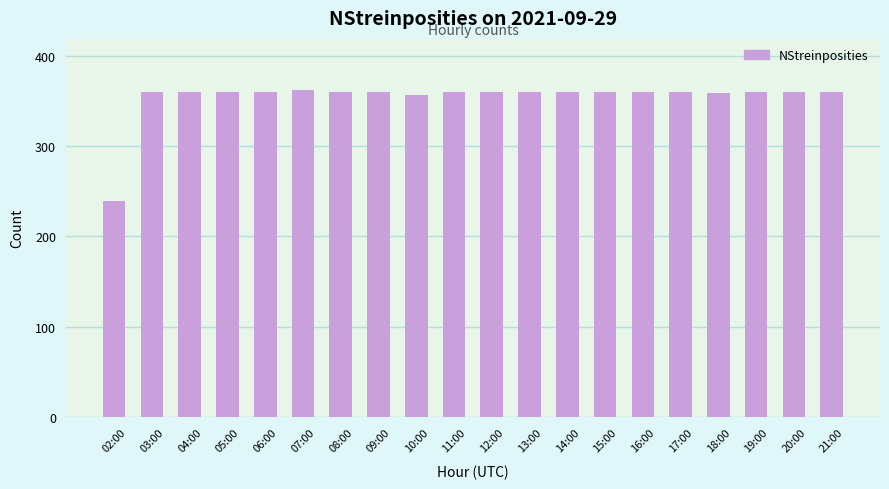

At which label is the value closest to 300?

10:00